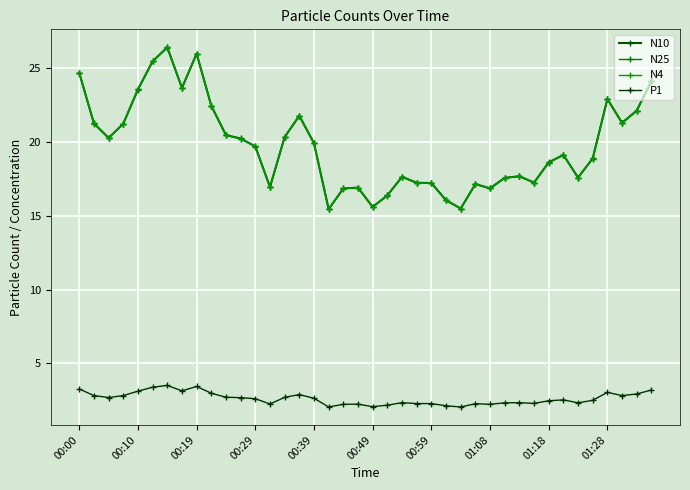

How many values in the N4 series exceed 19?

21